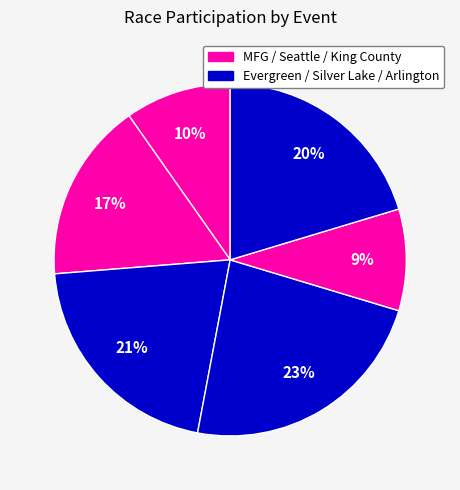

To the nearest percent, what is the average slice percentage?

17%